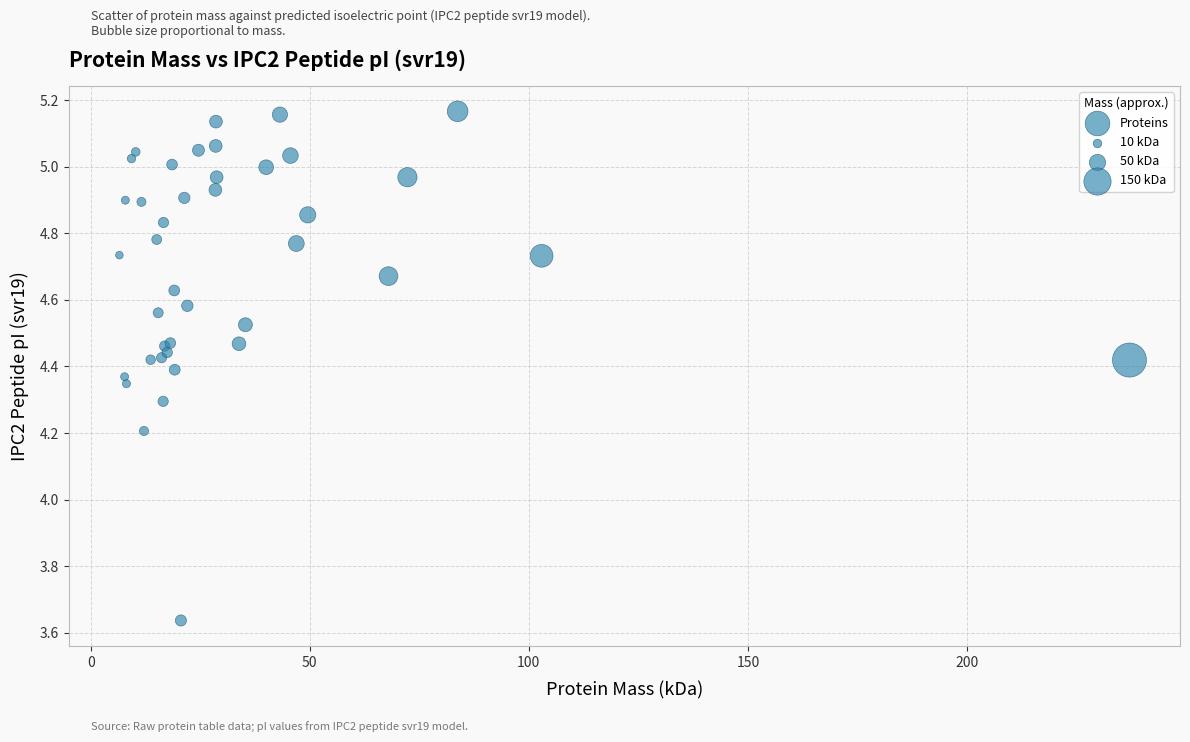

What Y value in the scatter plot is closest to 4?

4.2